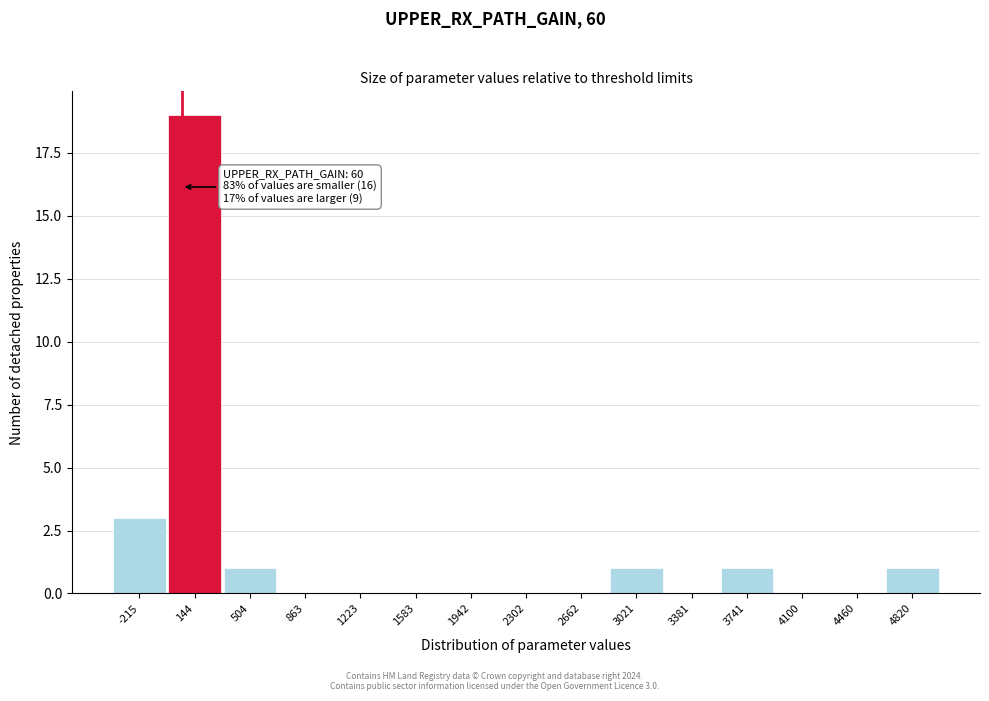

Which range on the x-axis has the tallest bar?

-50 to 300